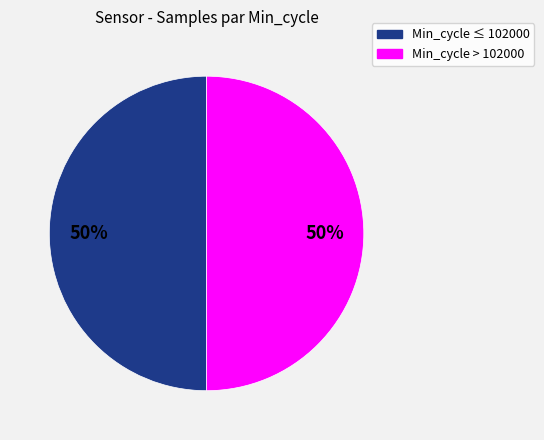

To the nearest percent, what is the average slice percentage?

50%